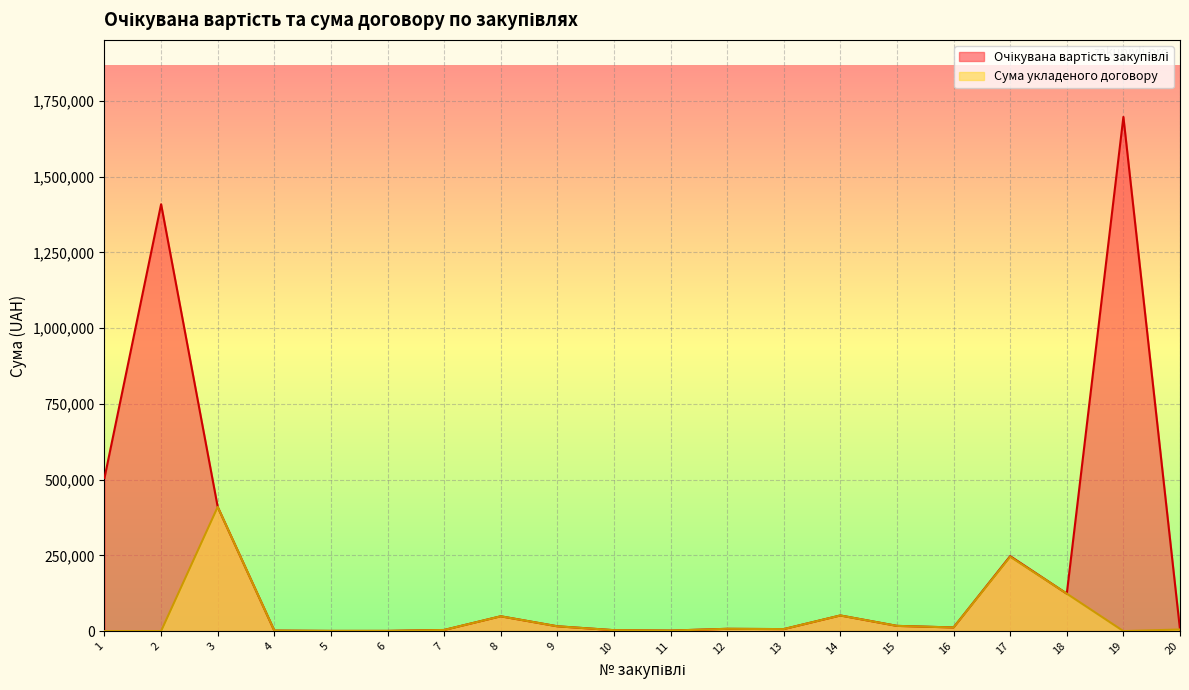

What is the average value of the Сума укладеного договору series?

47770.6